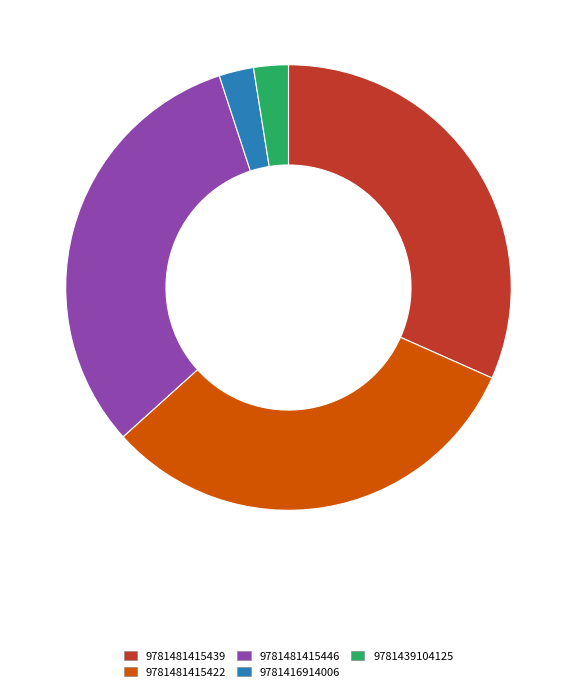

Is 9781416914006 the majority of the pie?

No